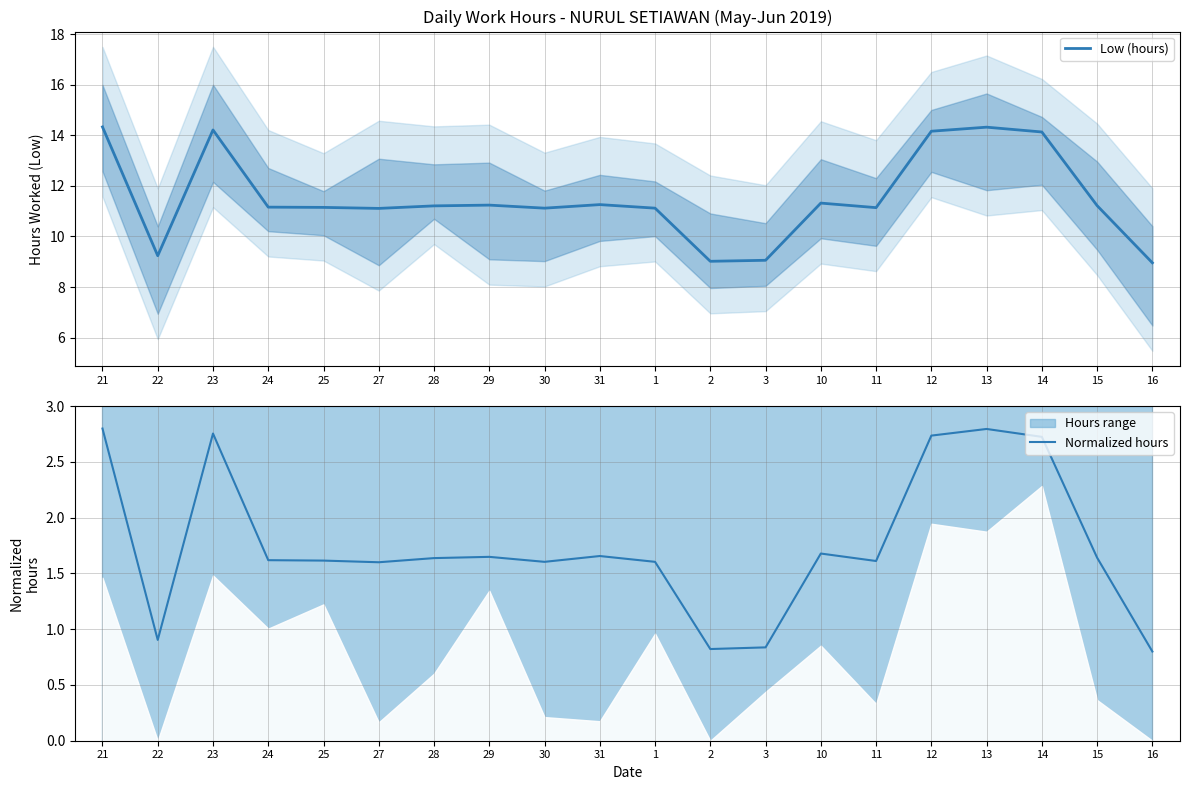

What is the average value of the Low (hours) series?

11.5